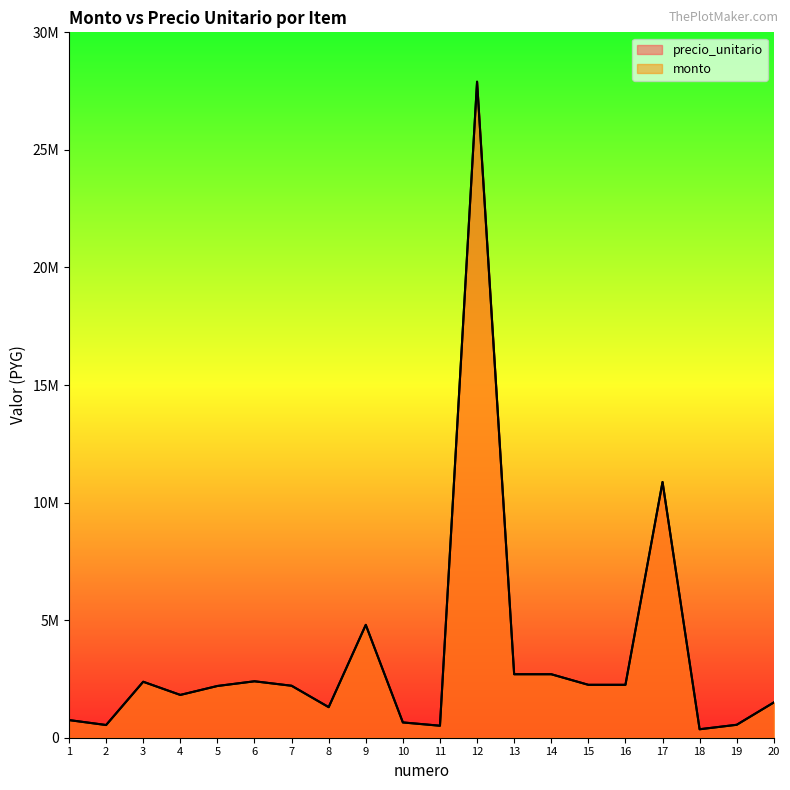

True or false: precio_unitario has more than 2 points higher than both neighbors.

True